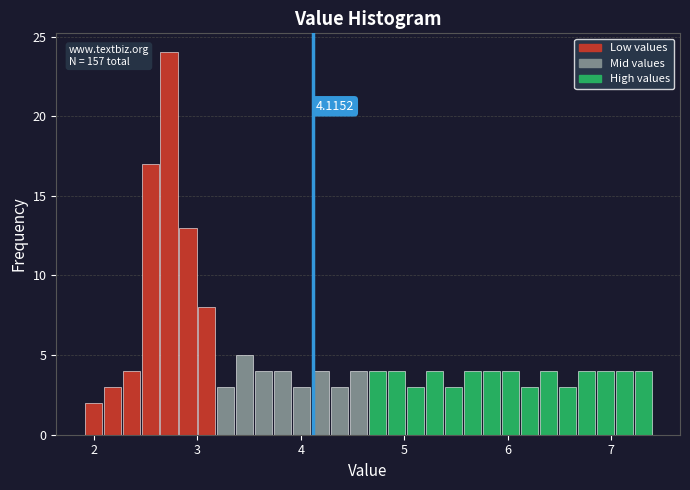

Read against the x-axis, roughly where is the centre of the tallest bar?

2.7